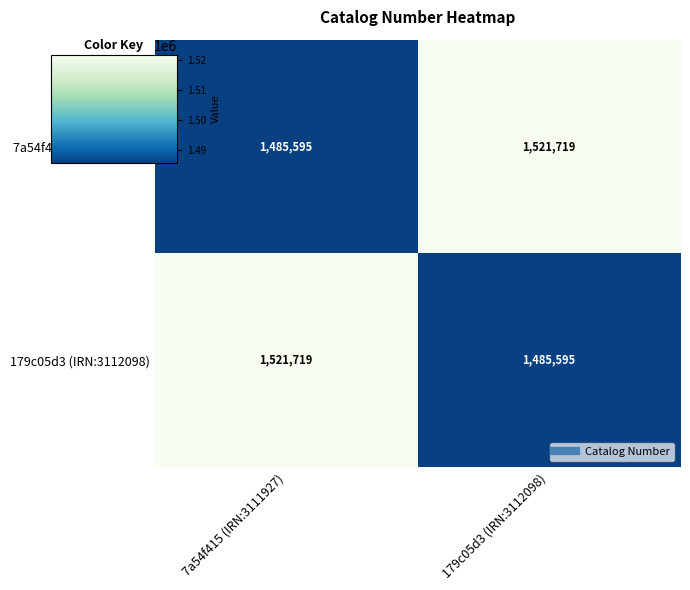

What is the total value across all series at 7a54f415 (IRN:3111927)?

3007314